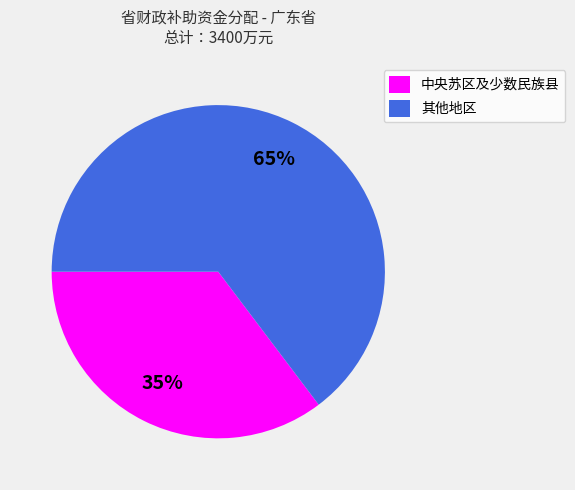

Rank the categories by value from lowest to highest.

中央苏区及少数民族县, 其他地区